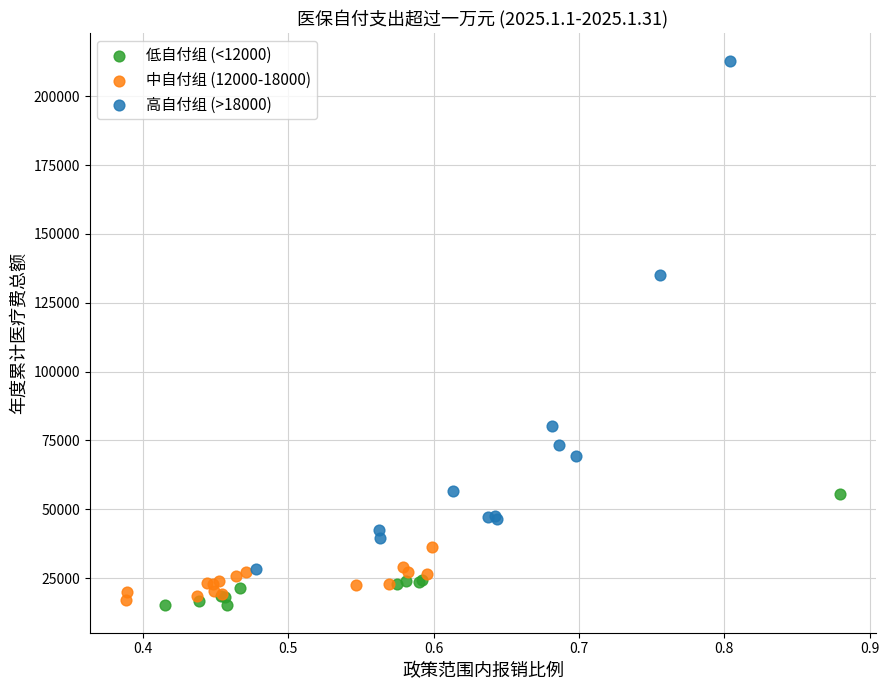

Which series reaches the maximum Y coordinate?

高自付组 (>18000)